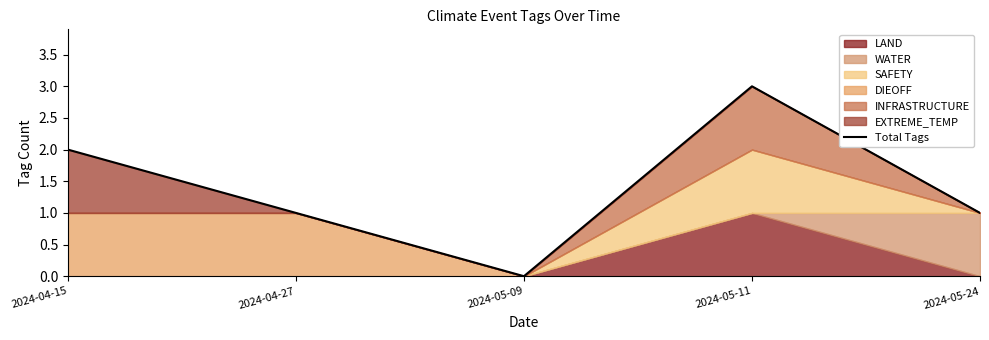

How many positive values are there?

4